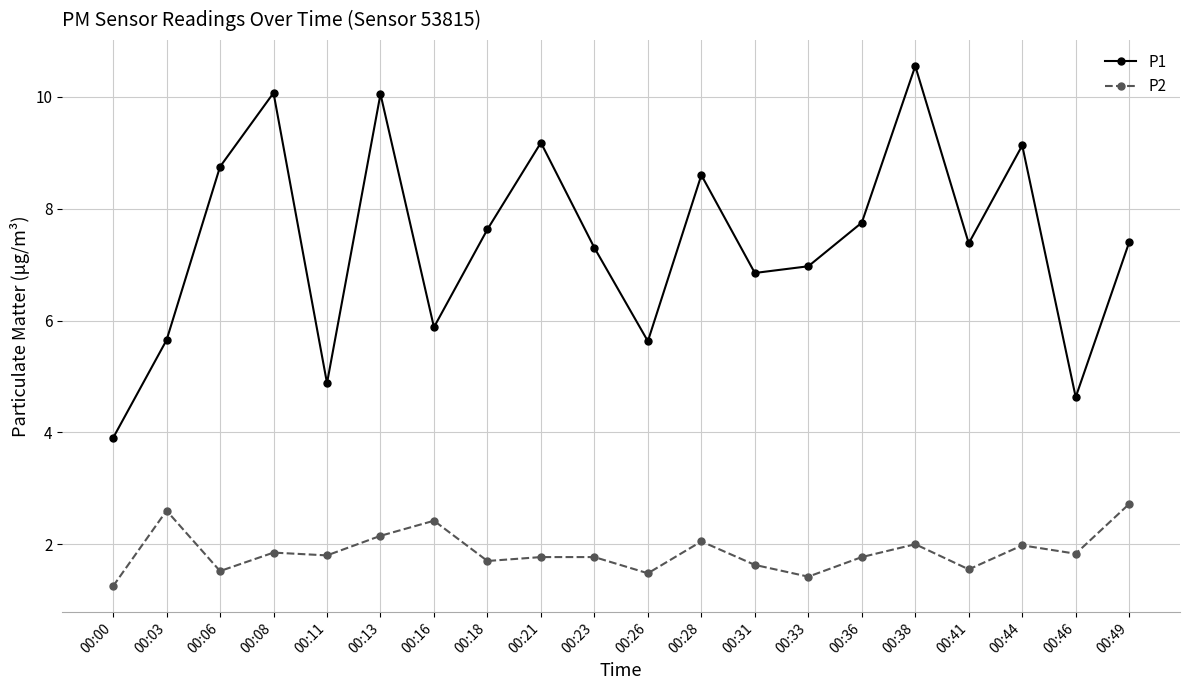

What is the maximum value for P1?

10.6